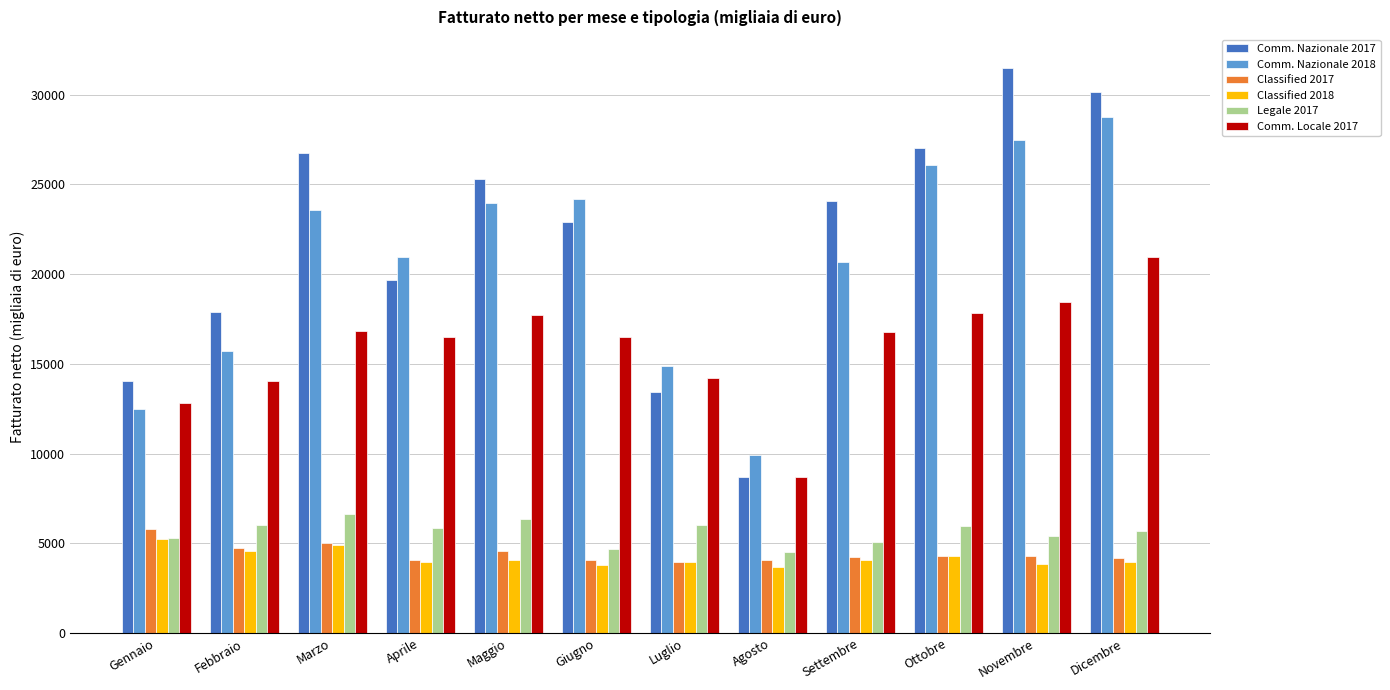

What is the spread (max minus min) of values at Novembre?

27611.7